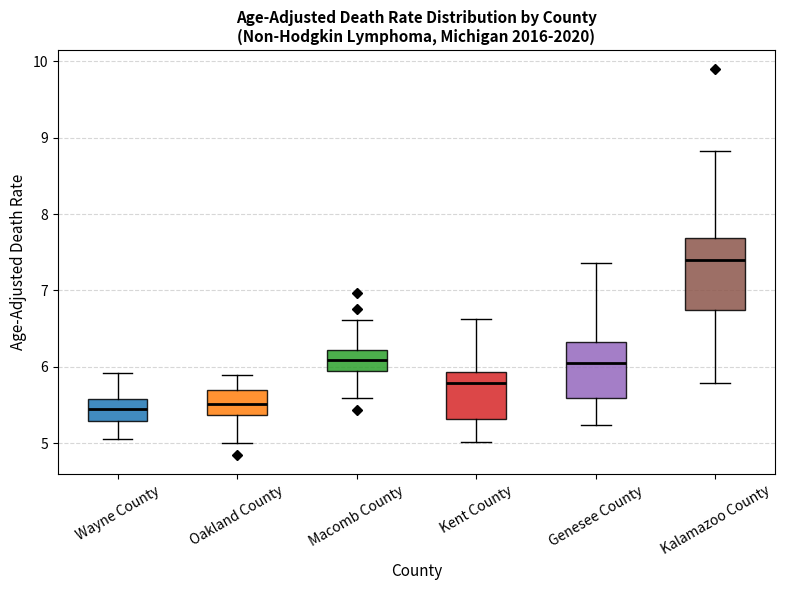

Reading left to right, read every box against the y-axis: the position of its median line, the range the box covers, and the ends of its whiskers. The values are not printed on the chart, so give them approximately, as read against the axis.

Wayne County: median 5.4, box 5.3 to 5.6, whiskers 5.1 to 5.9
Oakland County: median 5.5, box 5.4 to 5.7, whiskers 5.0 to 5.9
Macomb County: median 6.1, box 5.9 to 6.2, whiskers 5.6 to 6.6
Kent County: median 5.8, box 5.3 to 5.9, whiskers 5.0 to 6.6
Genesee County: median 6.1, box 5.6 to 6.3, whiskers 5.2 to 7.4
Kalamazoo County: median 7.4, box 6.7 to 7.7, whiskers 5.8 to 8.8